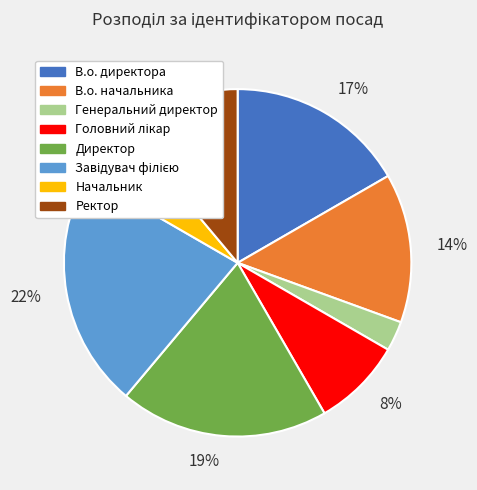

What is the smallest slice in the pie chart?

Генеральний директор